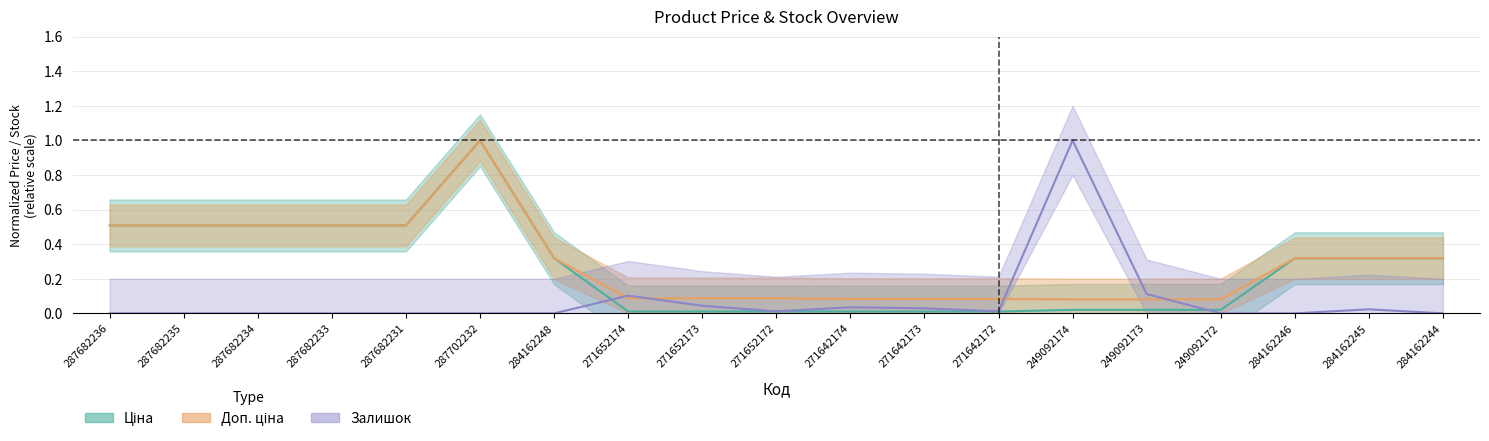

What is the sum of all Доп. ціна values?

5.6